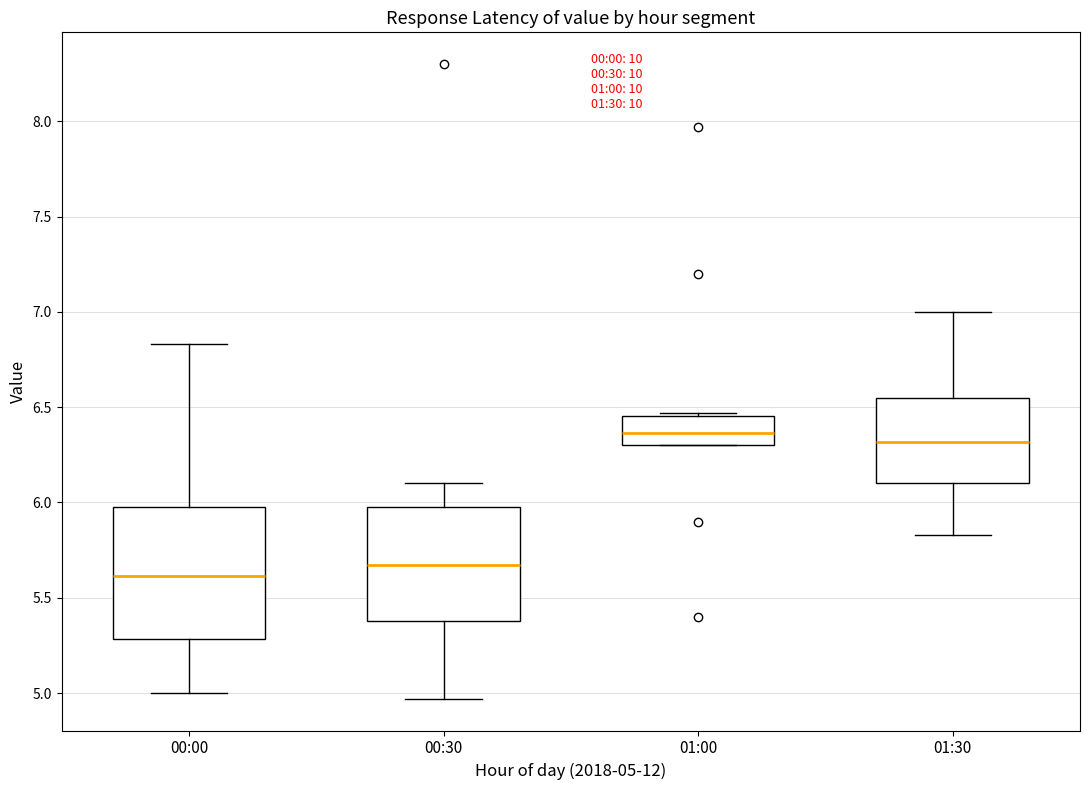

Reading left to right, read every box against the y-axis: the position of its median line, the range the box covers, and the ends of its whiskers. The values are not printed on the chart, so give them approximately, as read against the axis.

00:00: median 5.60, box 5.30 to 6.00, whiskers 5.00 to 6.85
00:30: median 5.65, box 5.40 to 6.00, whiskers 4.95 to 6.10
01:00: median 6.35, box 6.30 to 6.45, whiskers 6.30 to 6.45 (just above the box's upper edge)
01:30: median 6.30, box 6.10 to 6.55, whiskers 5.85 to 7.00